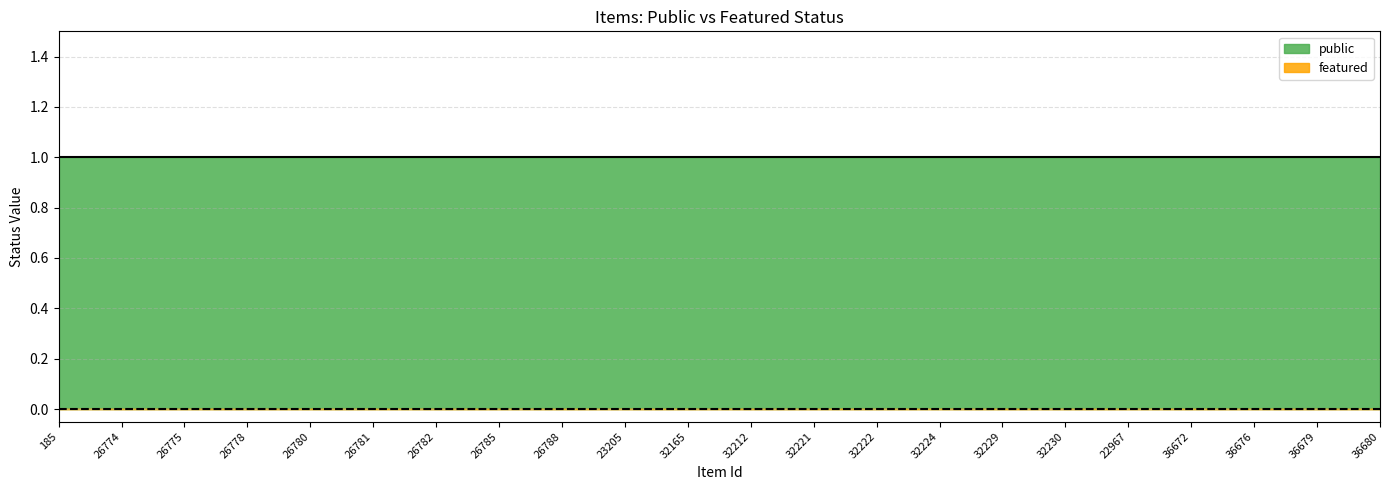

Is the value of featured at 26775 greater than the value of public at 26781?

No